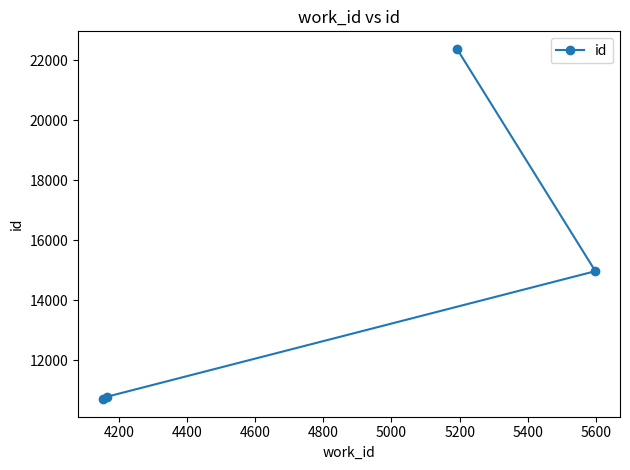

What is the average value?

14704